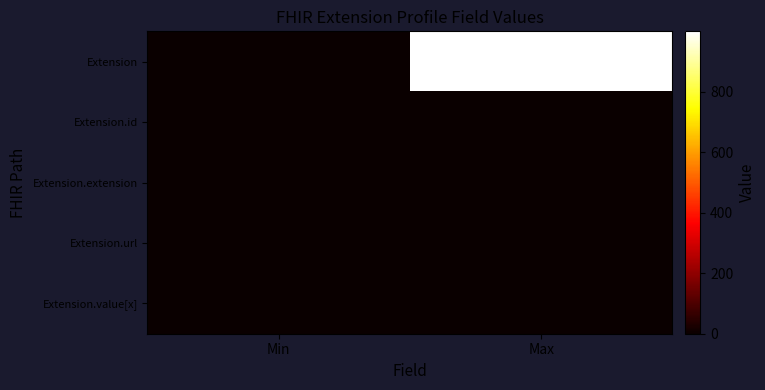

At which category is the sum across all series the highest?

Max